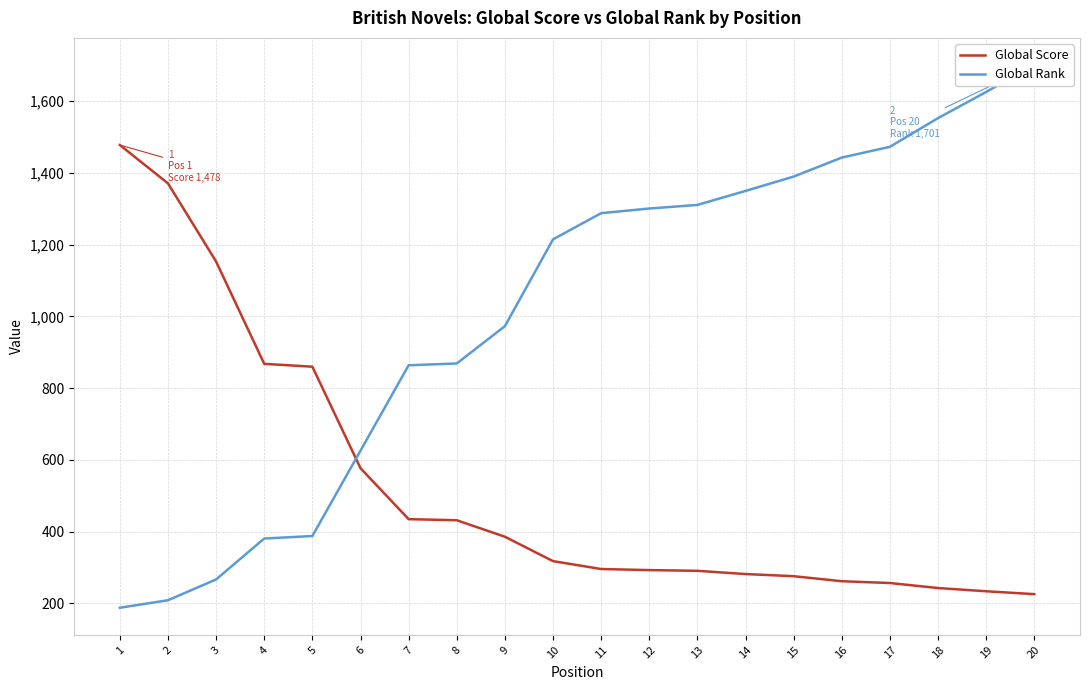

List the series in order of their overall mean, lowest first.

Global Score, Global Rank